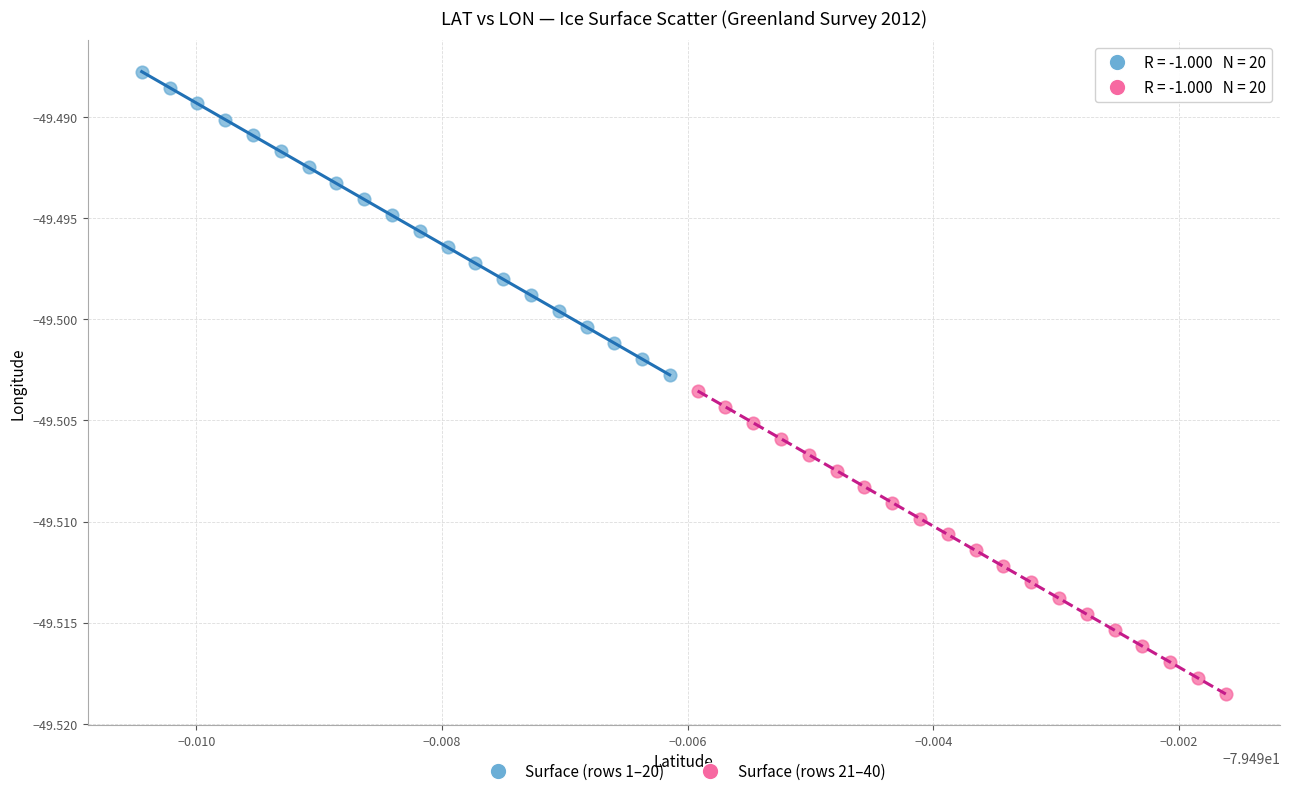

Which series contains the highest Y value?

Surface (rows 1–20)